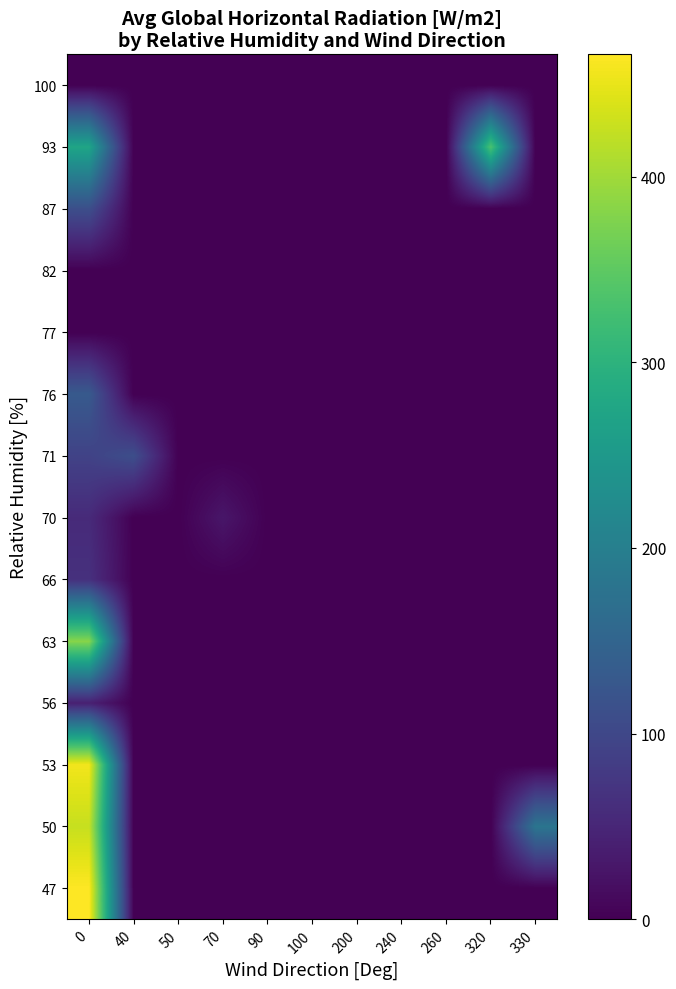

Count the number of data series in this chart.

14